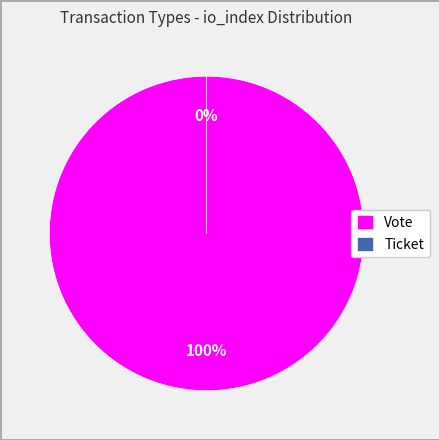

How much of the chart is everything except Ticket?

100.0%